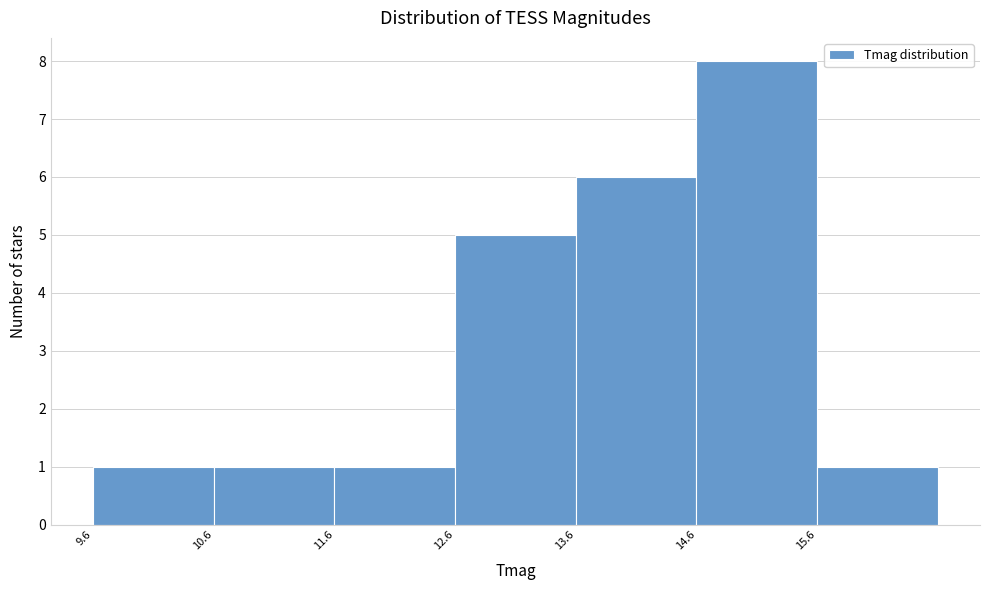

Reading left to right, list every bar in this chart as the range it spans on the x-axis followed by its height. Neither the bar edges nor the heights are printed on the chart, so give them approximately, as read against the axes.

9.64 to 10.64: 1
10.64 to 11.64: 1
11.64 to 12.64: 1
12.64 to 13.64: 5
13.64 to 14.64: 6
14.64 to 15.64: 8
15.64 to 16.64: 1